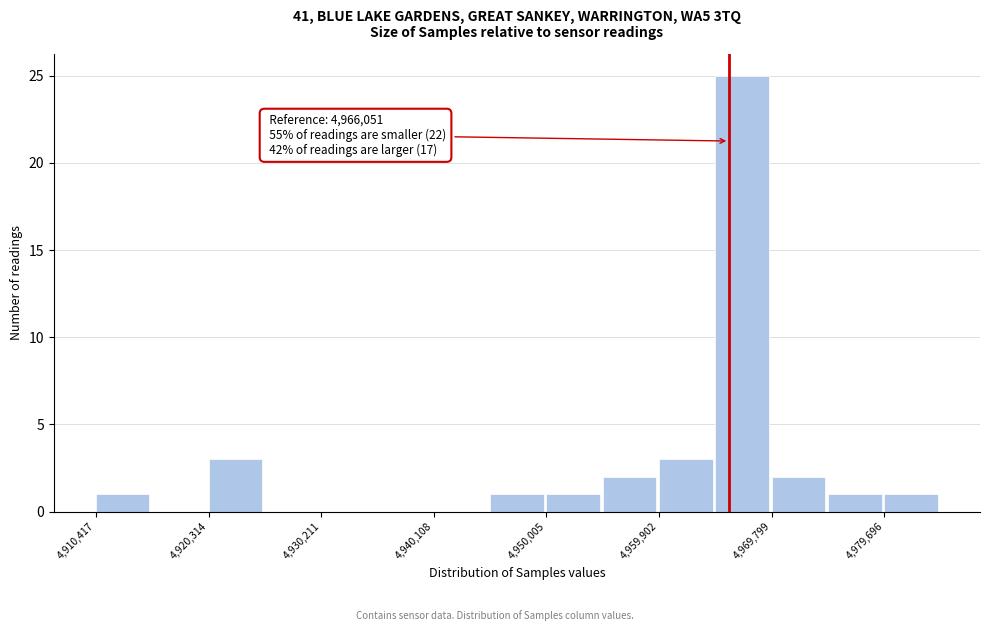

Over which range of the x-axis is the bar tallest?

4965000 to 4970000